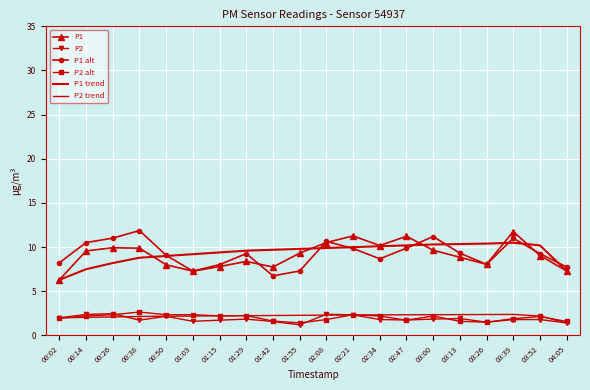

At which category does P1 trend reach its first local peak?

03:39